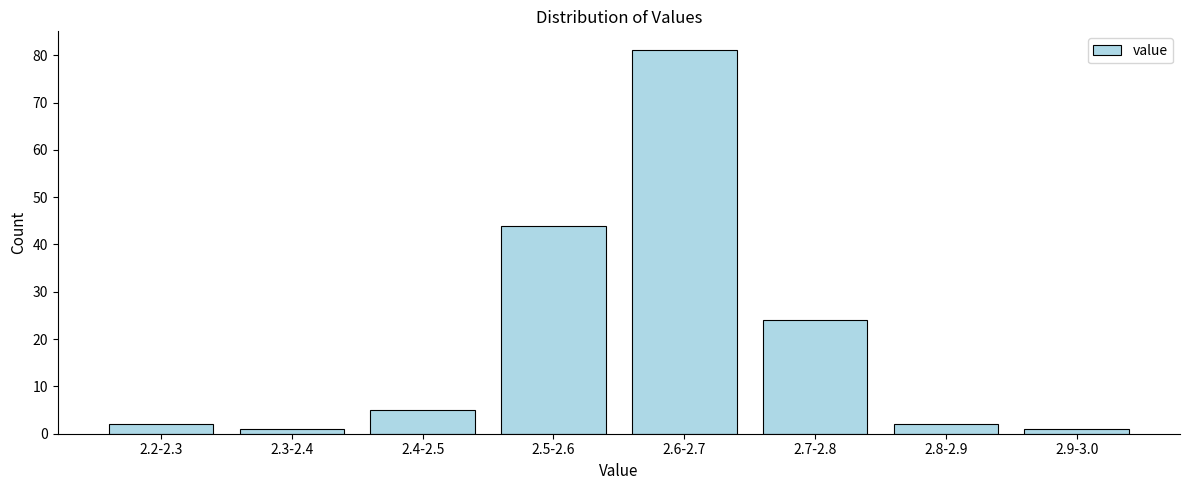

Reading left to right, list all the values displayed in this chart.

2	1	5	44	81	24	2	1